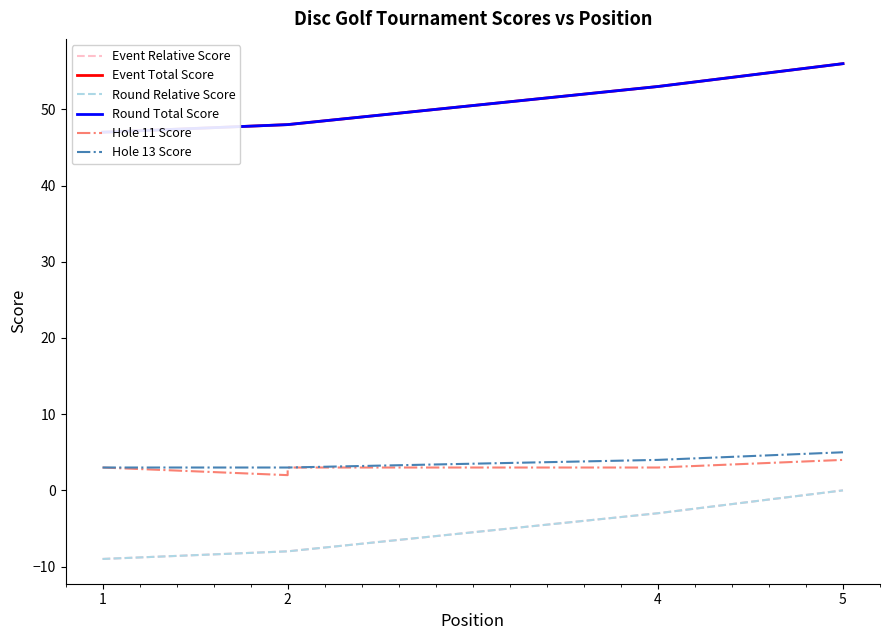

How many distinct data groups are displayed?

6